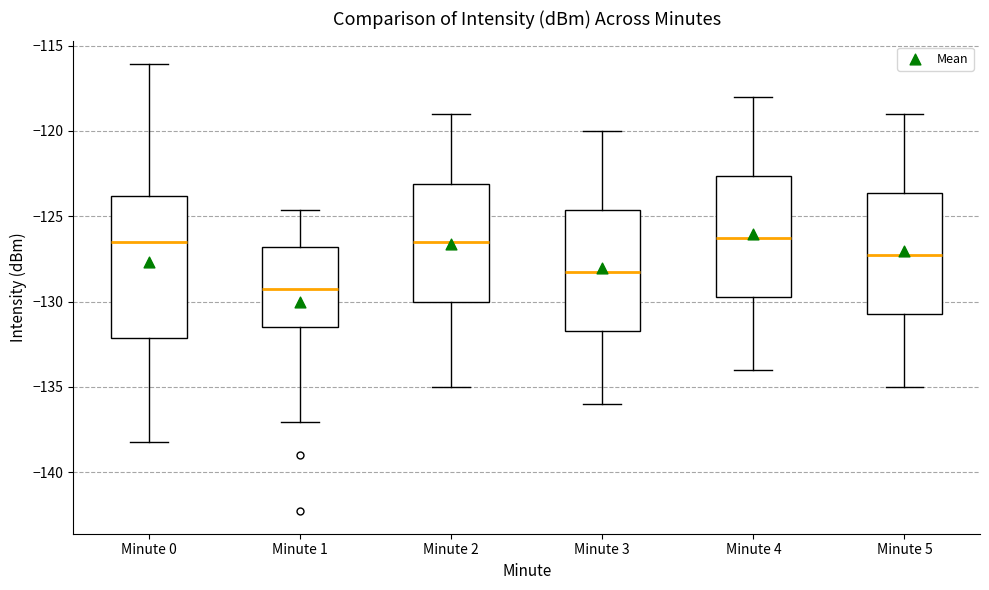

Comparing the boxes themselves (not the whiskers), which one is the tallest?

Minute 0